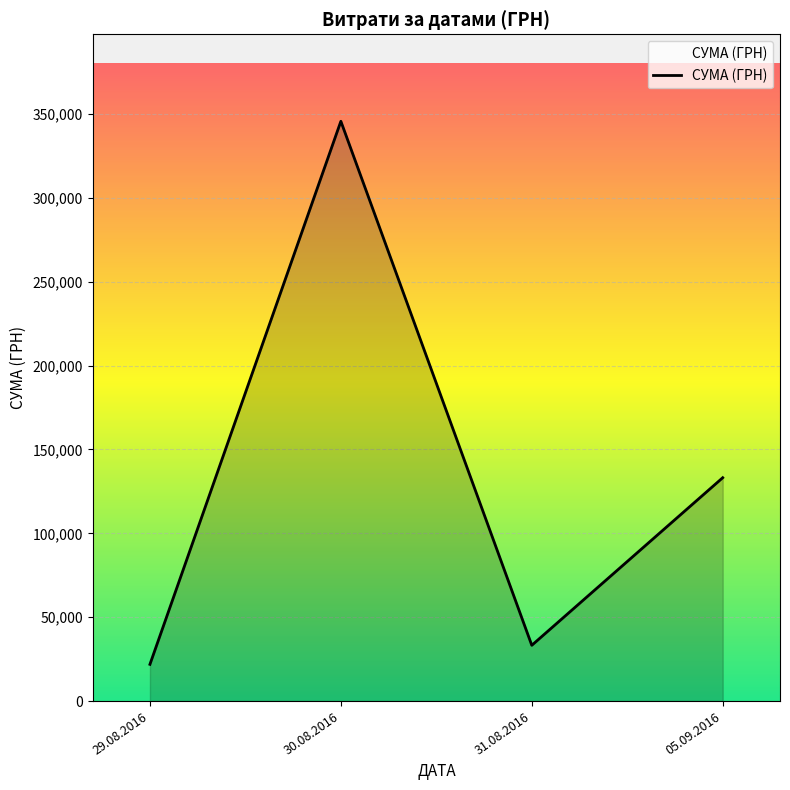

True or false: the data shows 77847.0 at 30.08.2016.

False